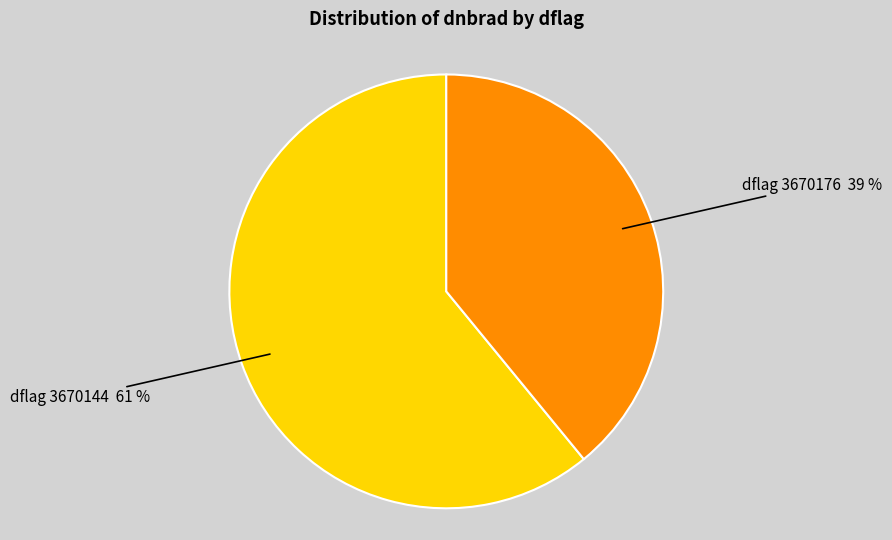

To the nearest percent, what portion does dflag 3670144 represent?

61%